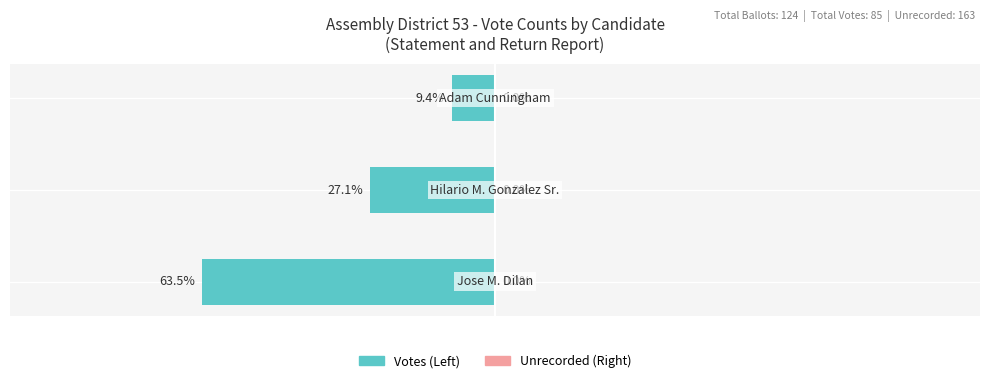

Are the bars horizontal?

Yes